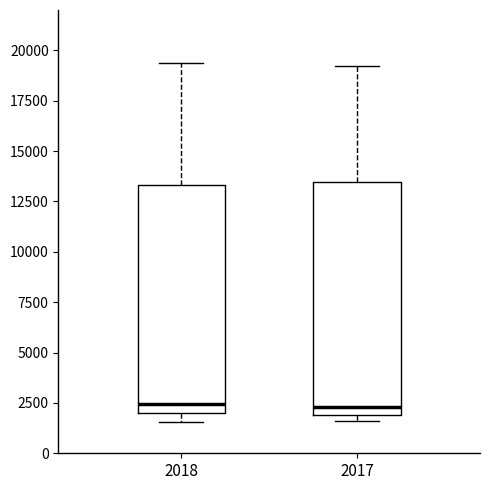

Reading left to right, transcribe this box plot: for each box, give where its median line is, the range the box spans, and where its two whiskers end, as read against the y-axis. The values are not printed on the chart, so give them approximately, as read against the axis.

2018: median 2500, box 2000 to 13500, whiskers 1500 to 19500
2017: median 2500, box 2000 to 13500, whiskers 1500 to 19000